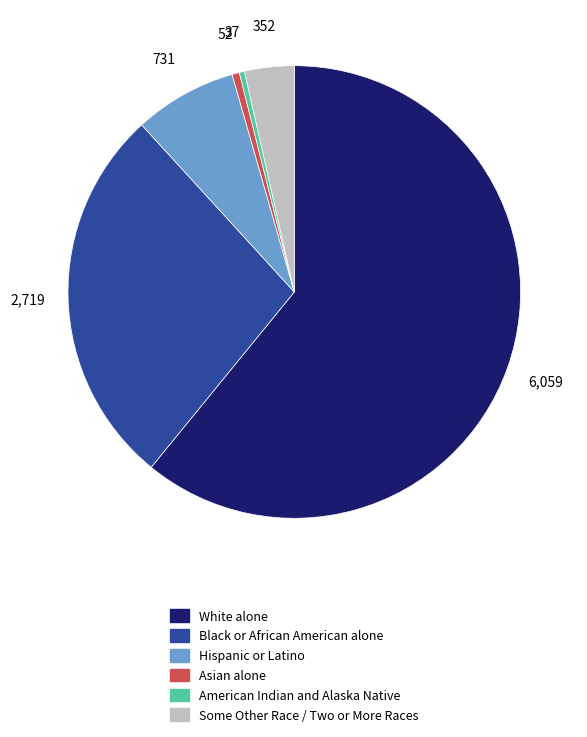

Does any single category account for the majority?

Yes